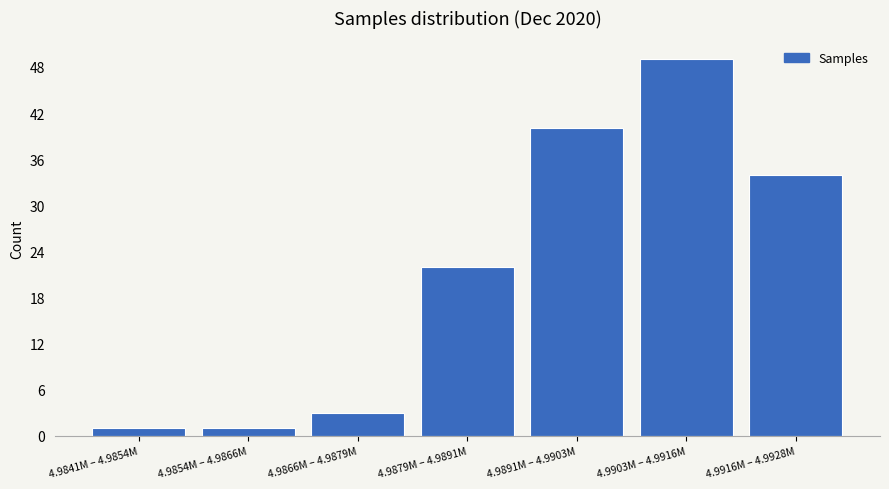

Reading left to right, transcribe all the data shown in this chart.

4.9841M – 4.9854M=1	4.9854M – 4.9866M=1	4.9866M – 4.9879M=3	4.9879M – 4.9891M=22	4.9891M – 4.9903M=40	4.9903M – 4.9916M=49	4.9916M – 4.9928M=34